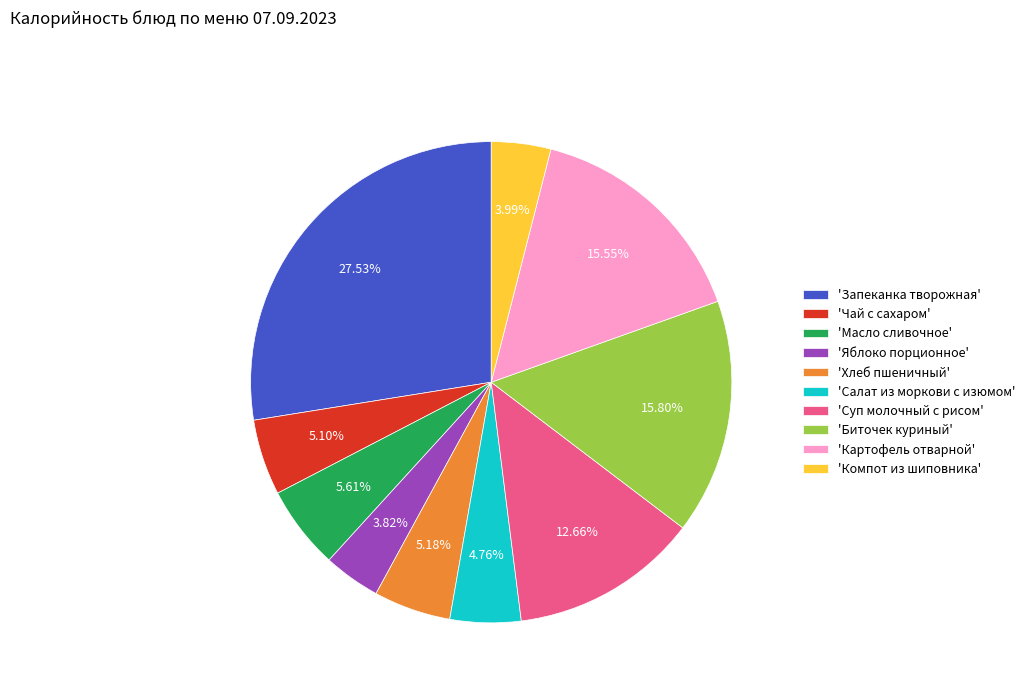

Does any single category account for the majority?

No